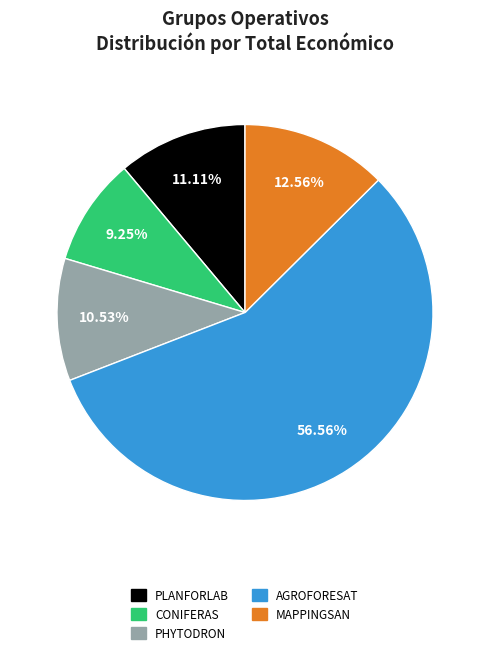

Is it true that PLANFORLAB is 25% of the pie?

False